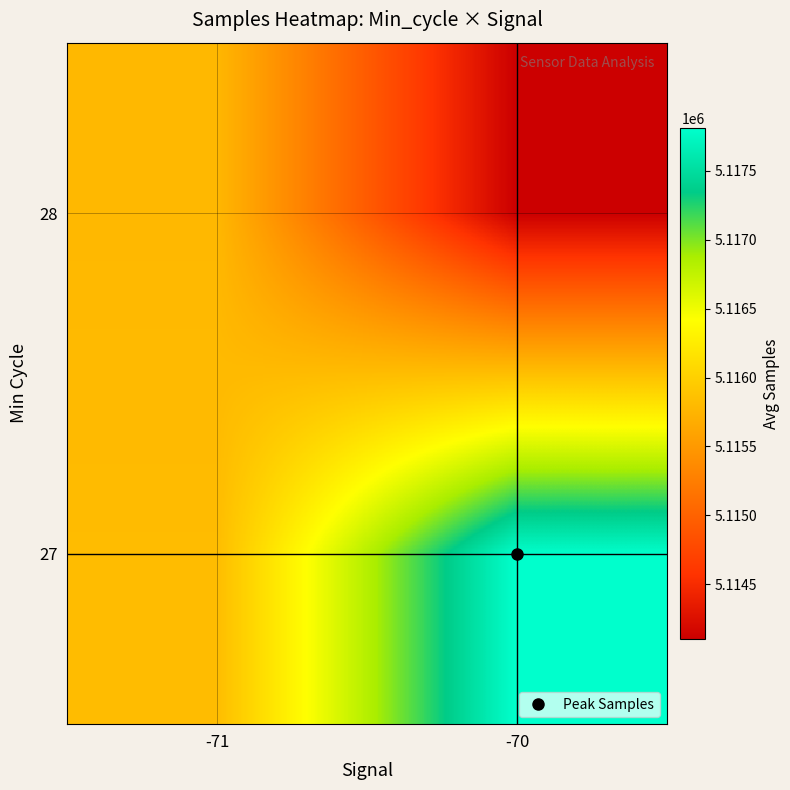

At -70, list the series in order from smallest to largest.

28, 27